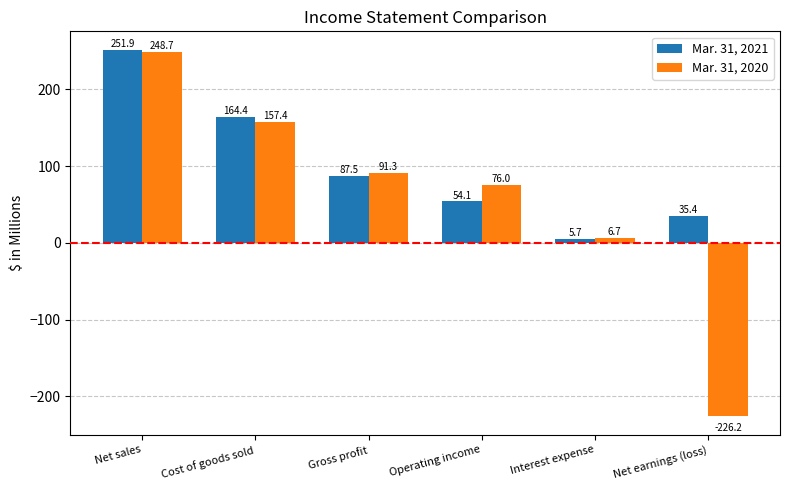

Reading right to left, extract all data points from this chart.

Mar. 31, 2021: Net earnings (loss)=35.4	Interest expense=5.7	Operating income=54.1	Gross profit=87.5	Cost of goods sold=164.4	Net sales=251.9
Mar. 31, 2020: Net earnings (loss)=-226.2	Interest expense=6.7	Operating income=76.0	Gross profit=91.3	Cost of goods sold=157.4	Net sales=248.7